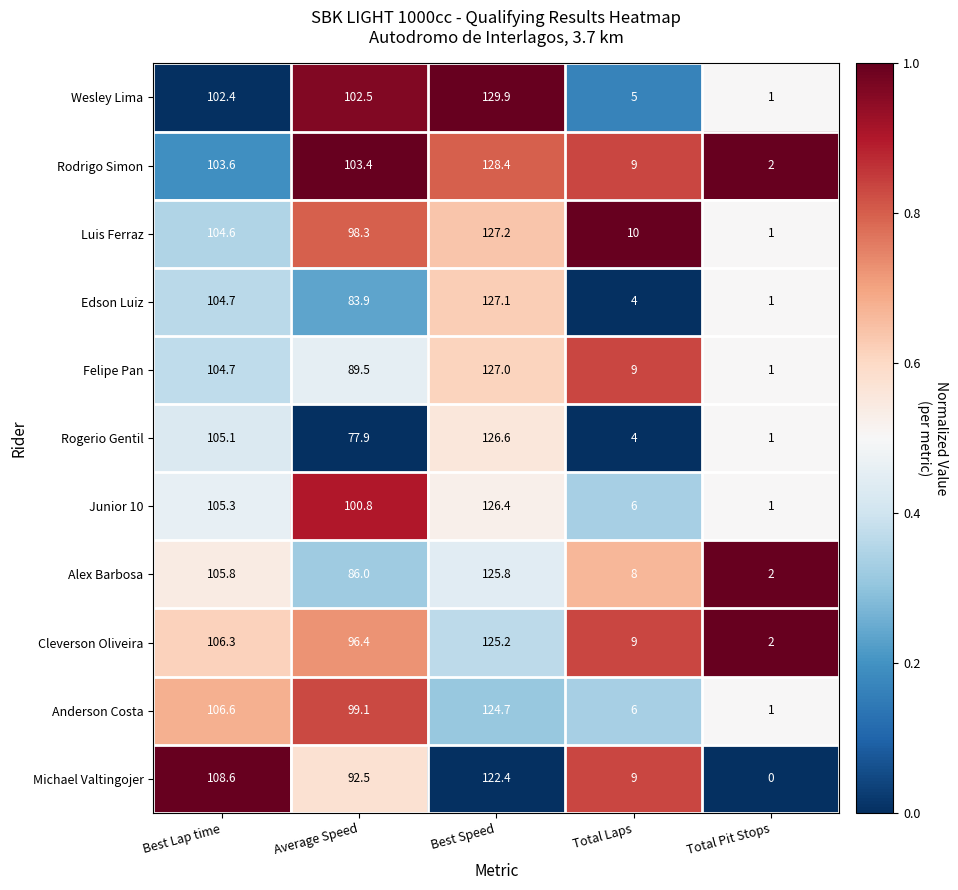

What is the difference between the maximum and second lowest values in the Felipe Pan series?

118.0